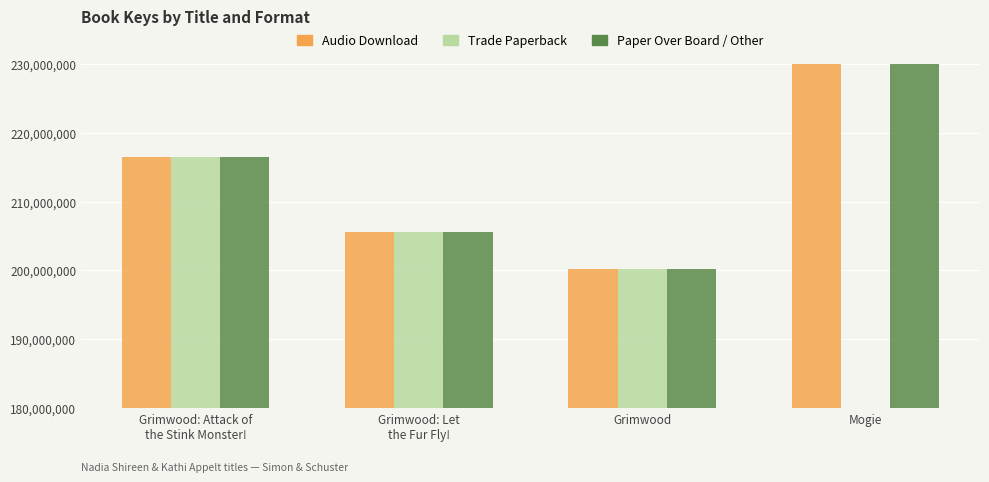

At which category is the sum across all series the highest?

Mogie